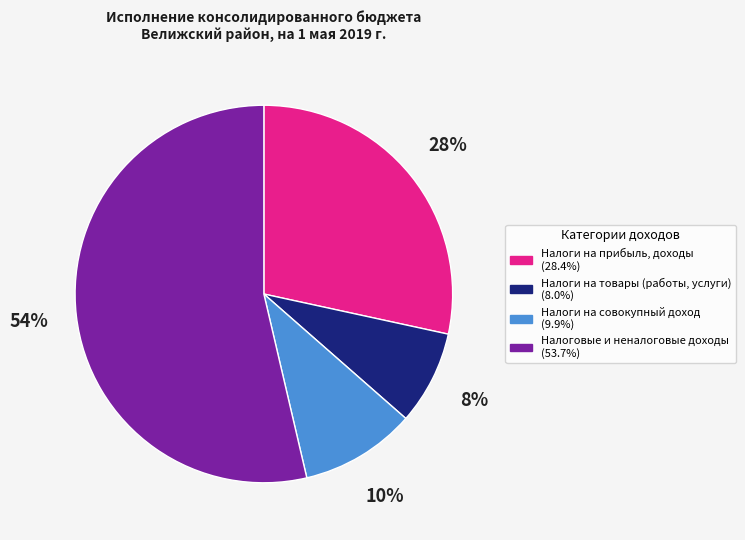

Is Налоги на товары (работы, услуги) the majority of the pie?

No